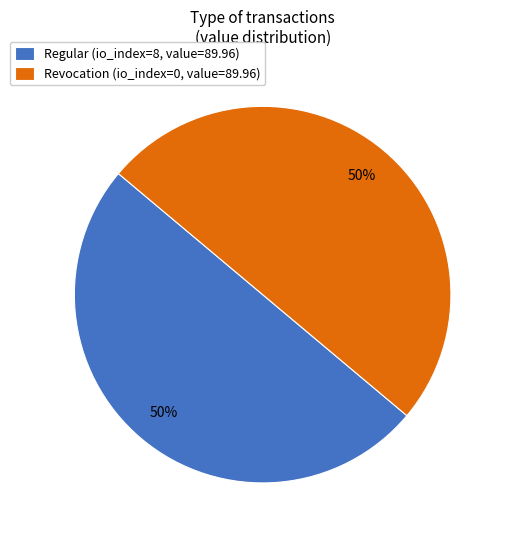

Is it true that Regular (io_index=8, value=89.96) is 50% of the pie?

True